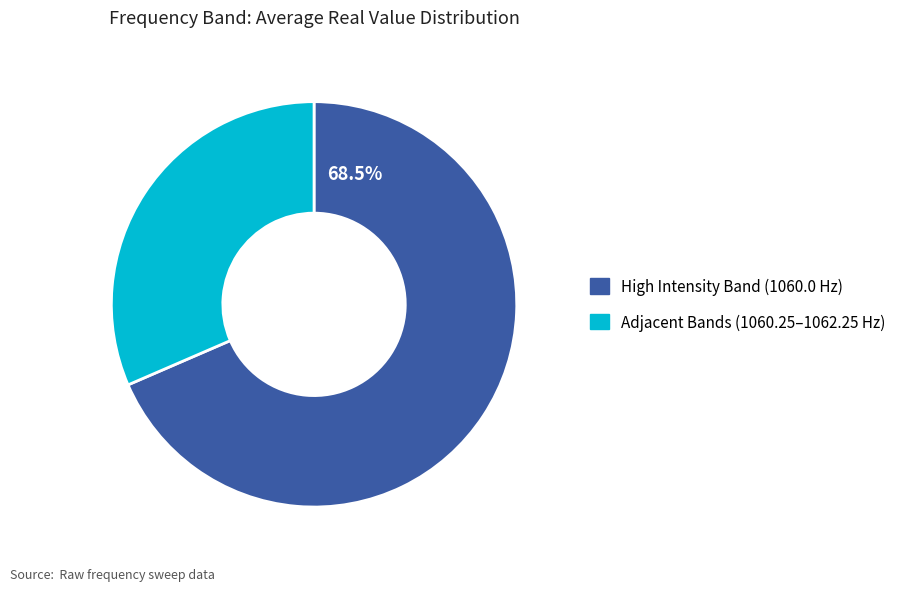

Is there a majority slice in this chart?

Yes